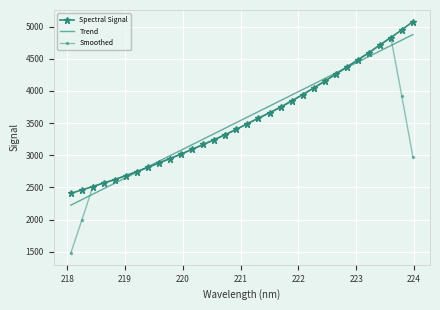

Which series has the widest spread of values?

Smoothed